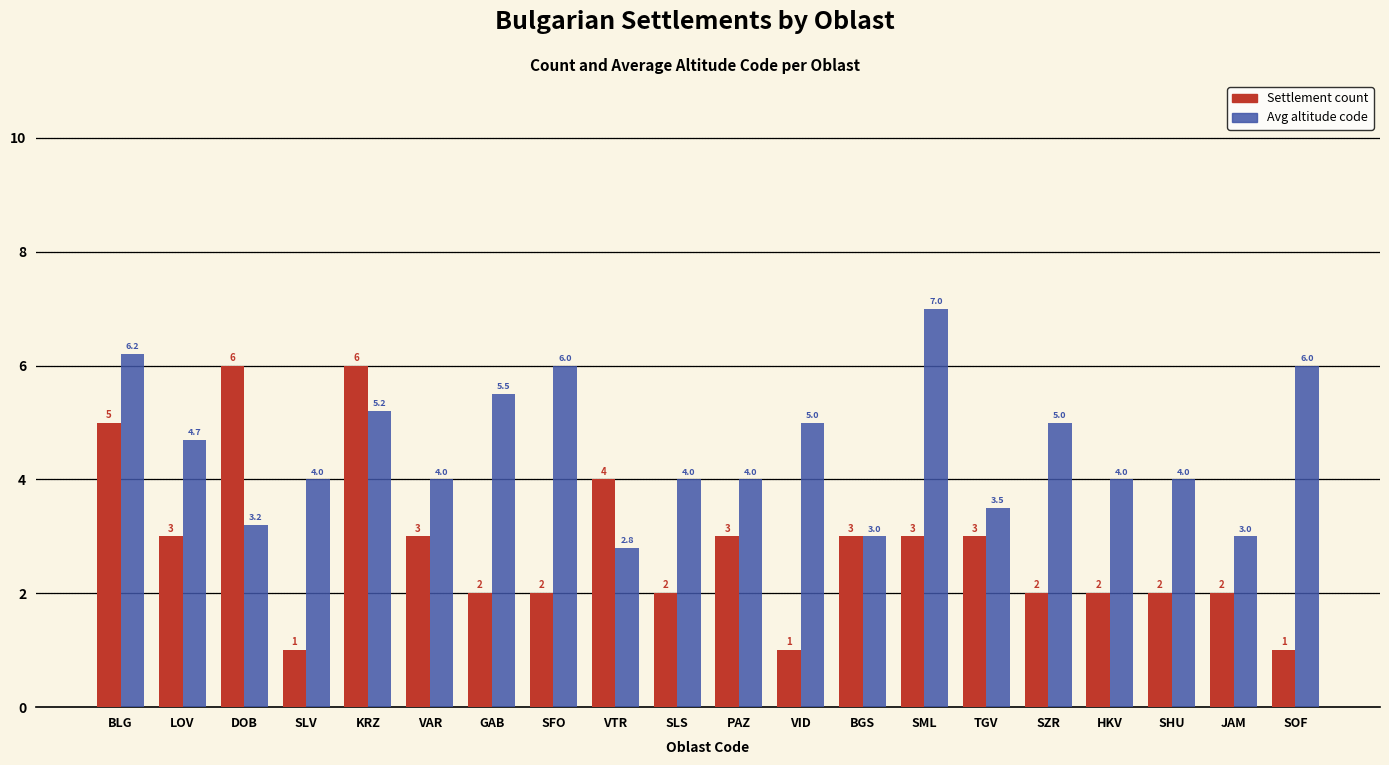

How many groups of bars are there?

20